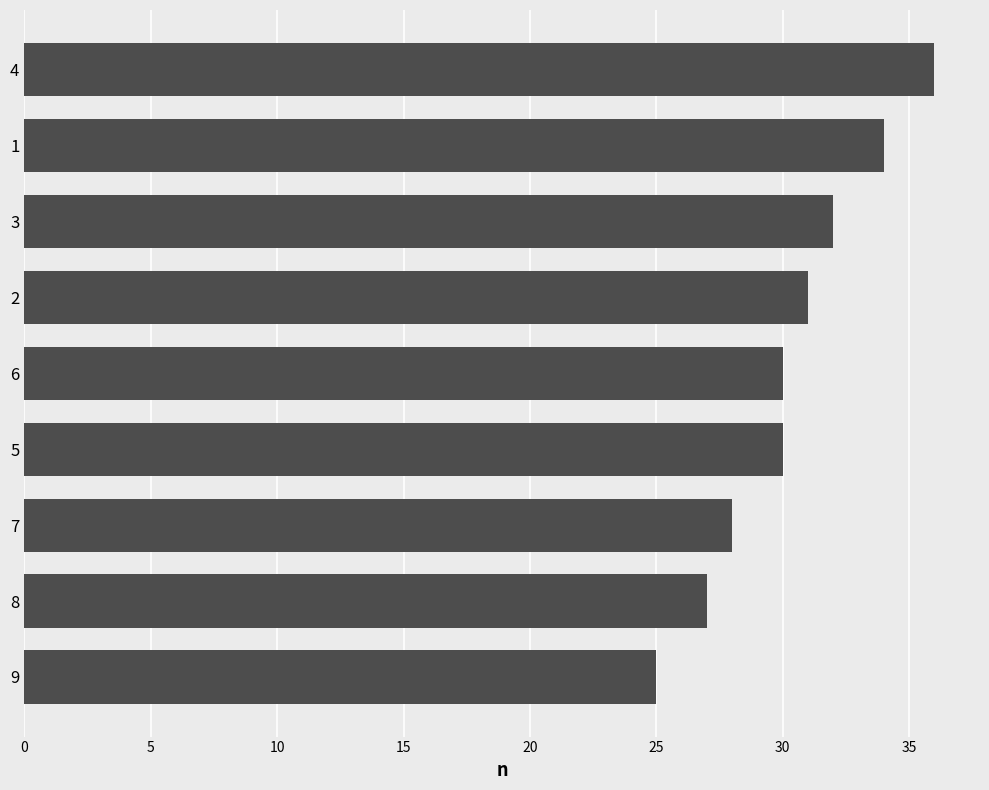

Read the value at 2, to the nearest 5.

30